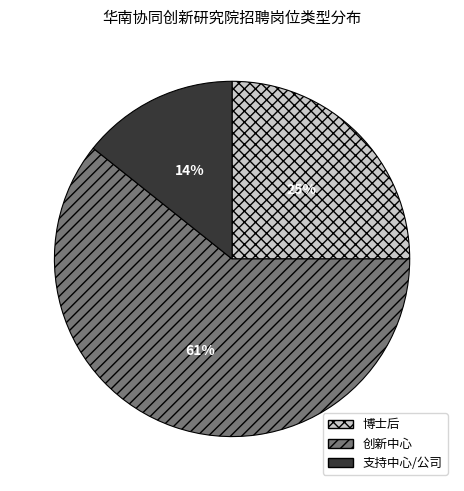

How many segments does this pie chart have?

3